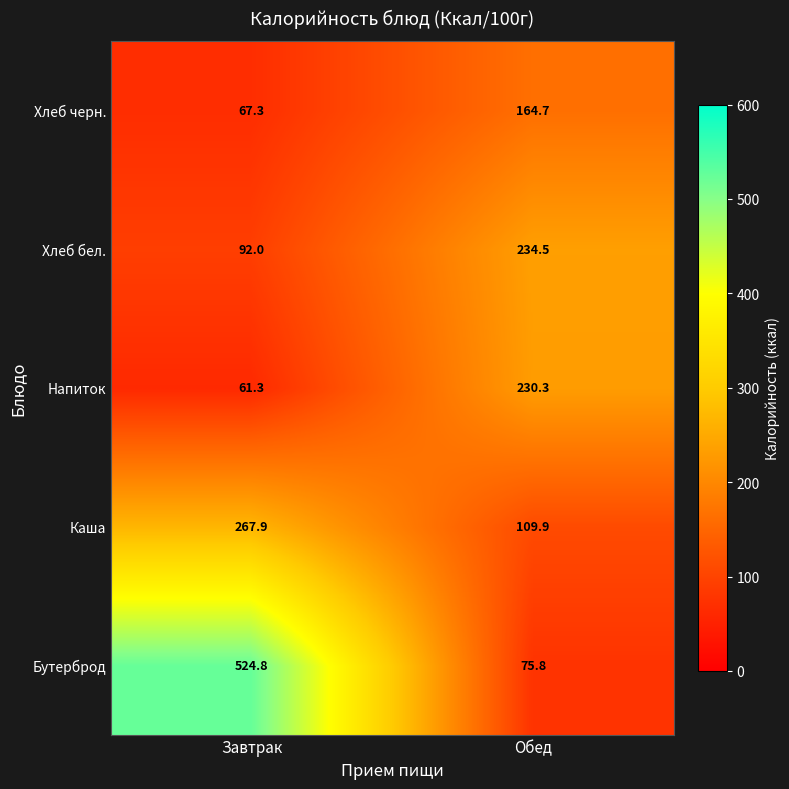

At which category is the sum across all series the highest?

Завтрак